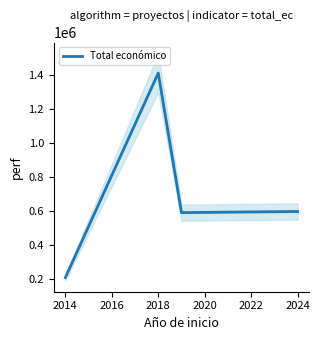

What is the value of the 1st point from the left?

210755